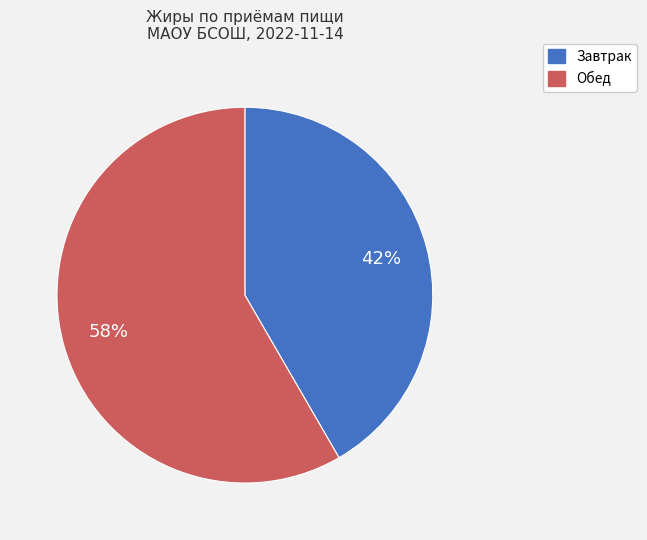

How many segments does this pie chart have?

2